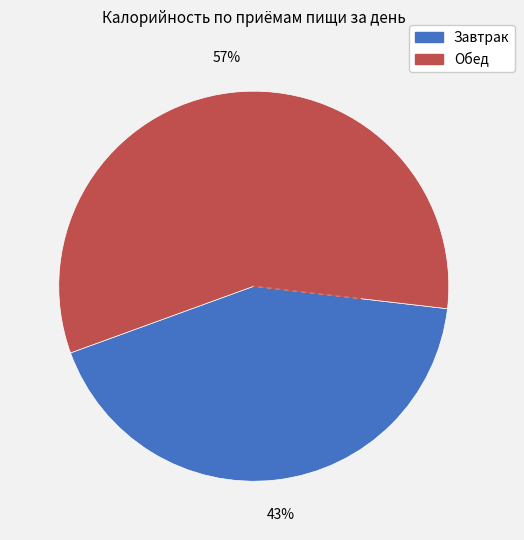

True or false: Обед accounts for 57% of the total.

True